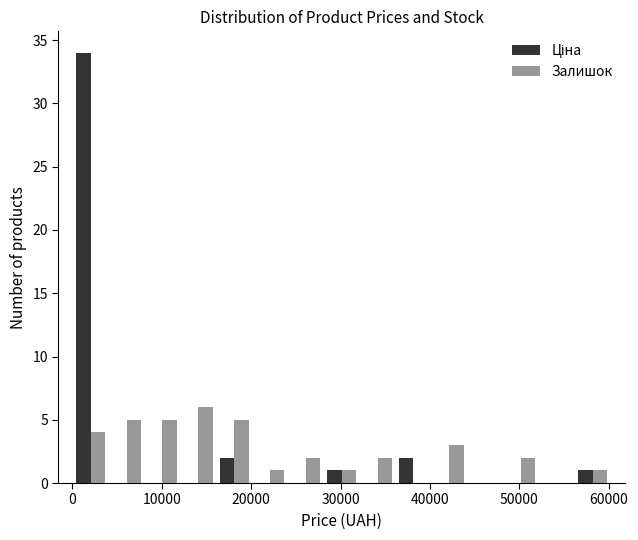

What is the height of the Залишок bar covering 40000 to 44000 on the x-axis? Neither the bar edges nor the heights are printed on the chart, so give them approximately, as read against the axes.

3